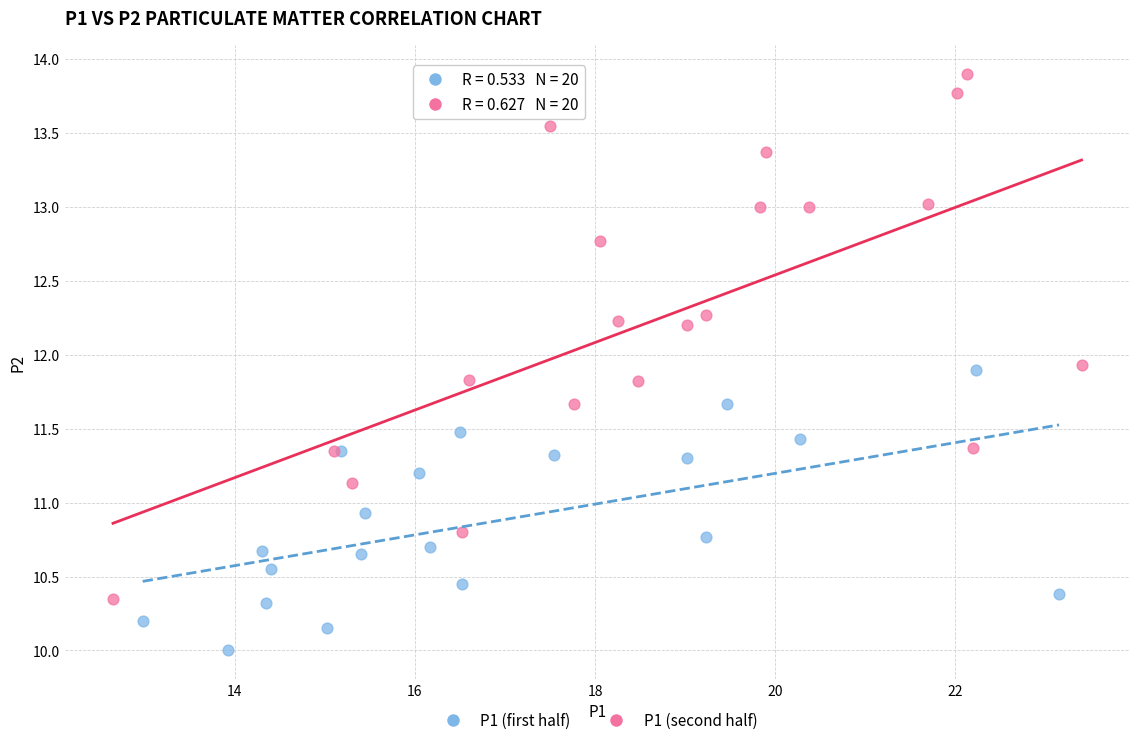

Which series has the largest Y range (max minus min)?

P1 (second half)